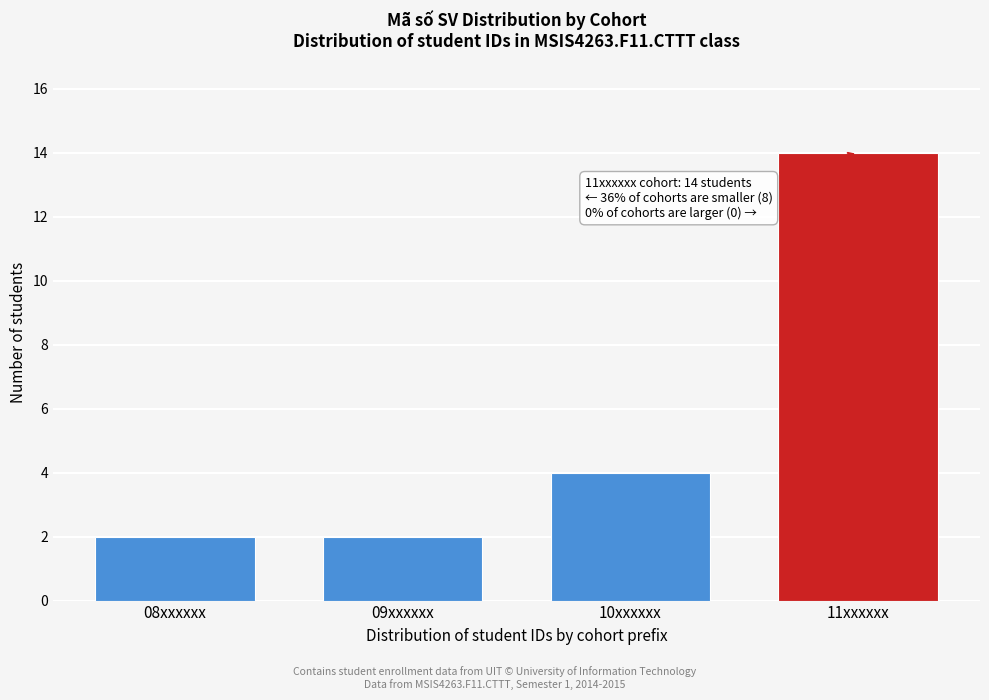

Reading left to right, extract all data points from this chart.

08xxxxxx=2	09xxxxxx=2	10xxxxxx=4	11xxxxxx=14